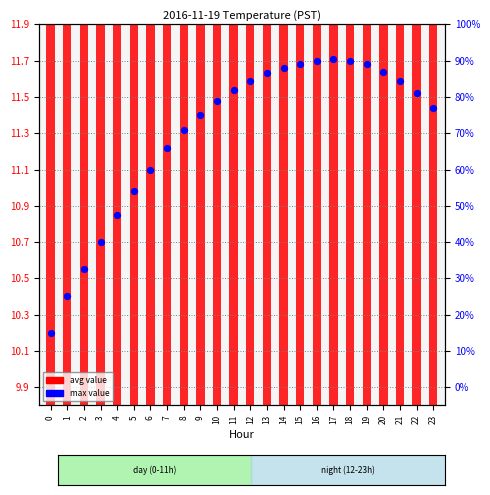

At which category is the sum across all series the highest?

17